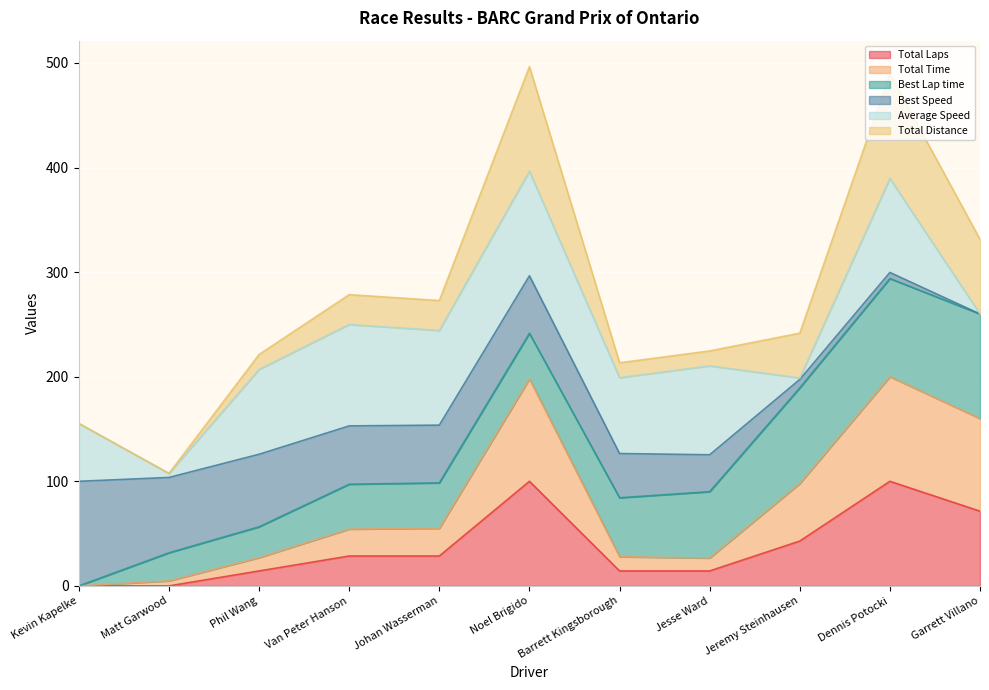

At which category does Total Distance reach its first local peak?

Noel Brigido